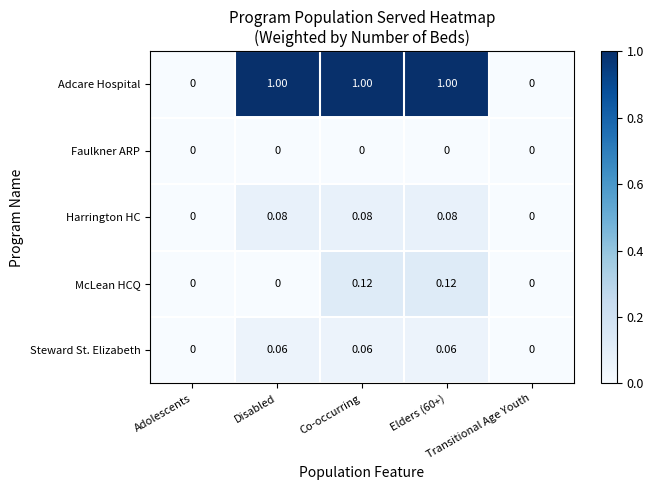

Which series has the largest total across all categories?

Adcare Hospital